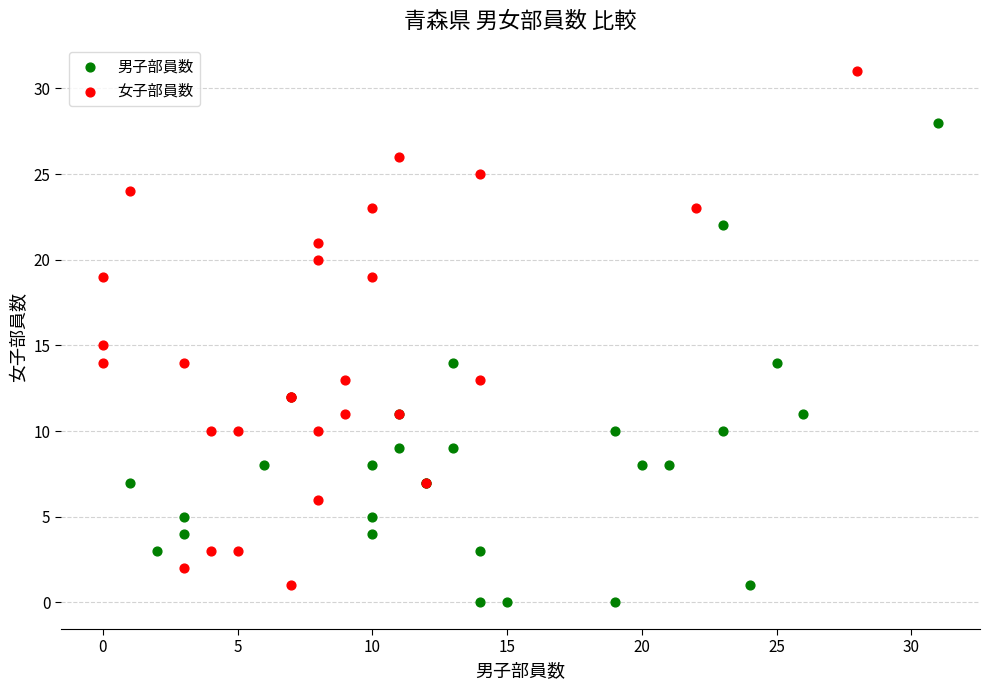

Which series has the largest Y range (max minus min)?

女子部員数